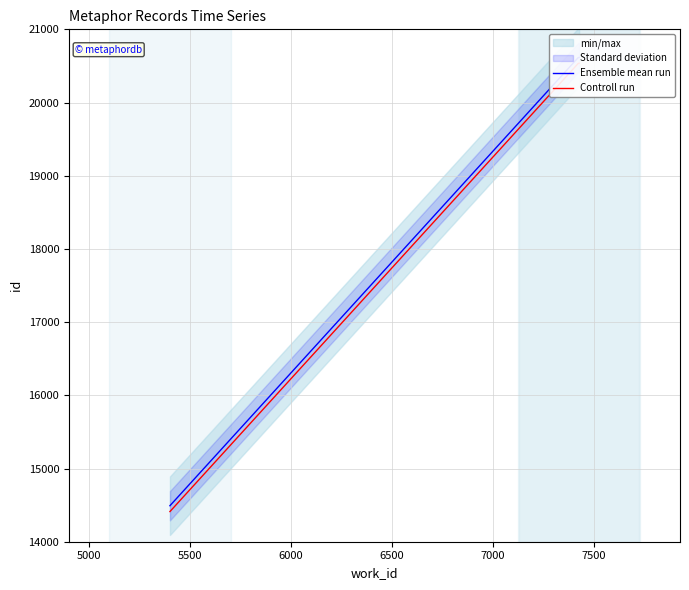

Is it true that Ensemble mean run equals 28421 at 5000?

False